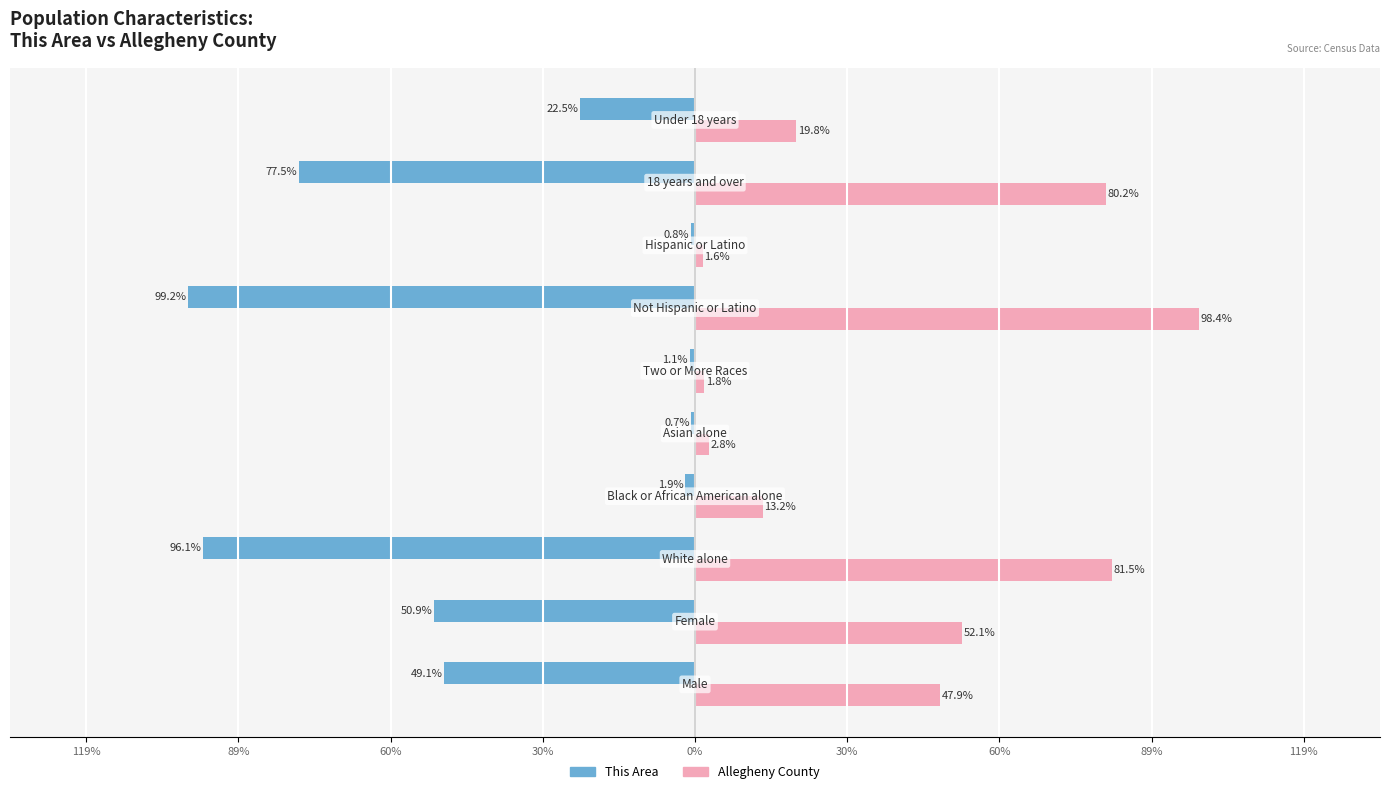

What are all the series names shown in the legend?

This Area, Allegheny County